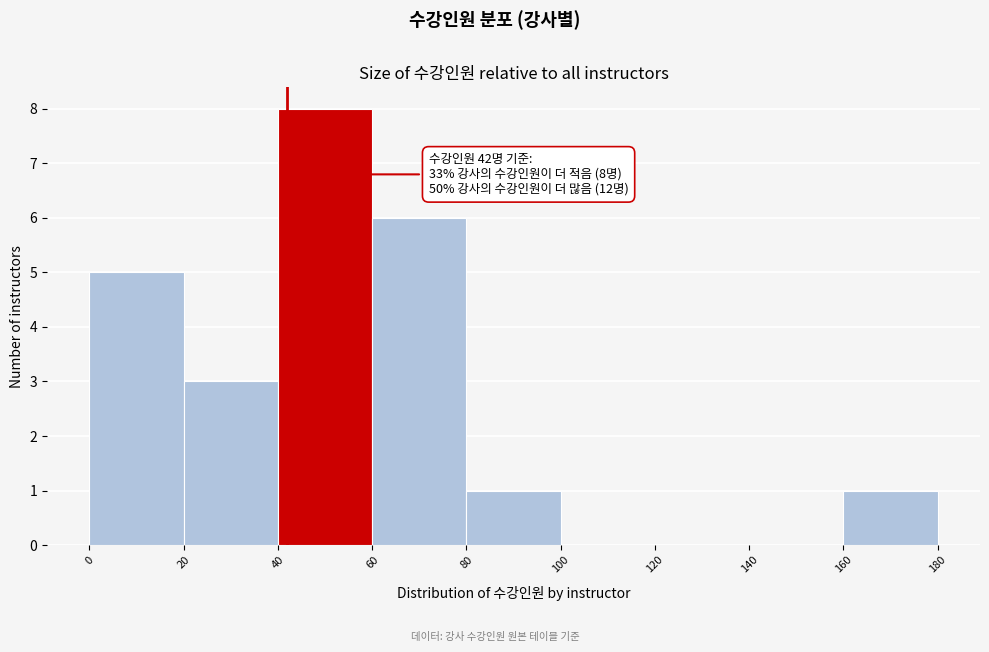

Which range on the x-axis has the tallest bar?

40 to 60